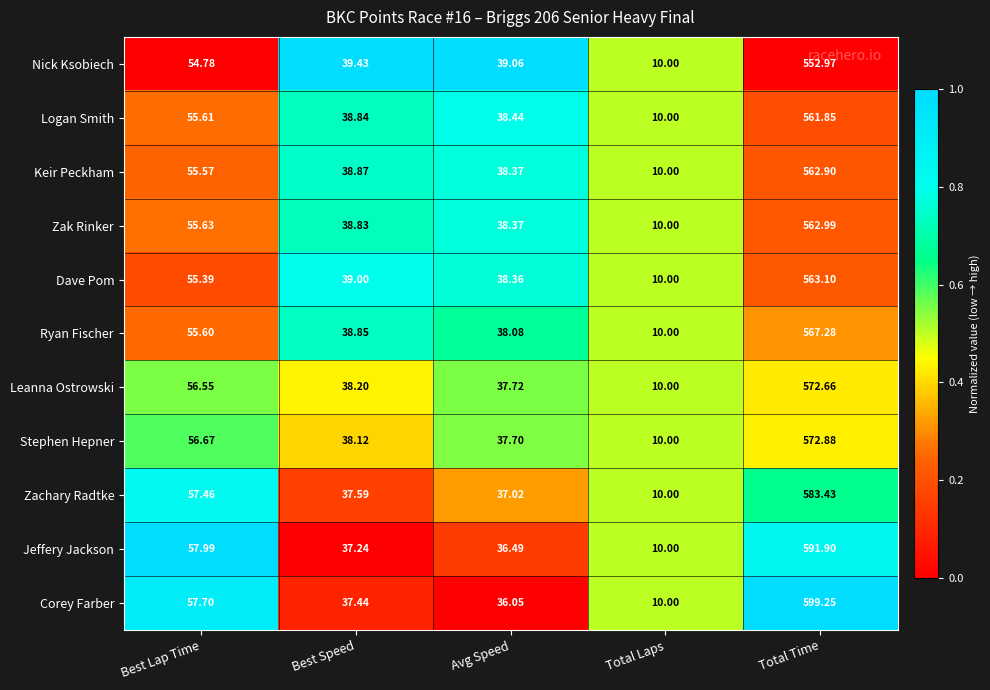

List the series in order of their peak value, lowest first.

Nick Ksobiech, Logan Smith, Keir Peckham, Zak Rinker, Dave Pom, Ryan Fischer, Leanna Ostrowski, Stephen Hepner, Zachary Radtke, Jeffery Jackson, Corey Farber